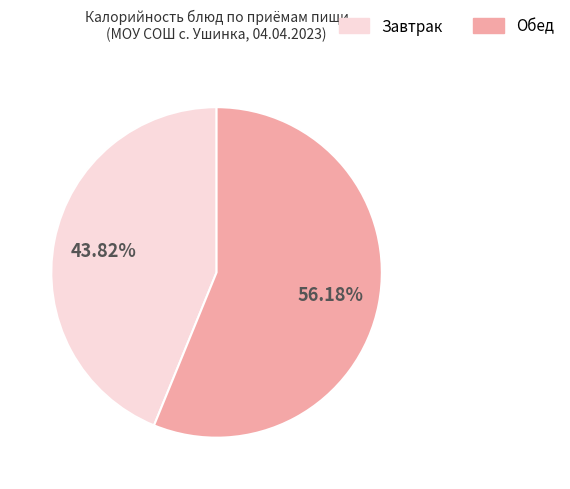

Is there any slice that represents more than half of the pie?

Yes